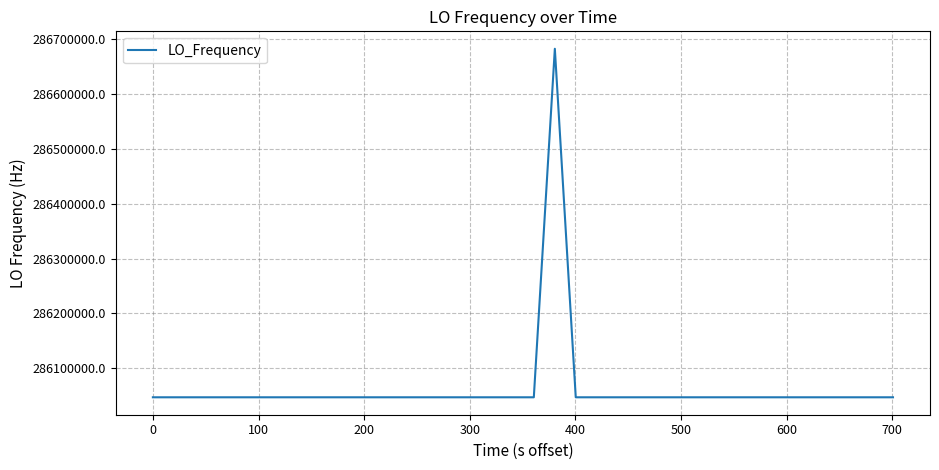

What is the minimum value shown in the chart?

286046996.8